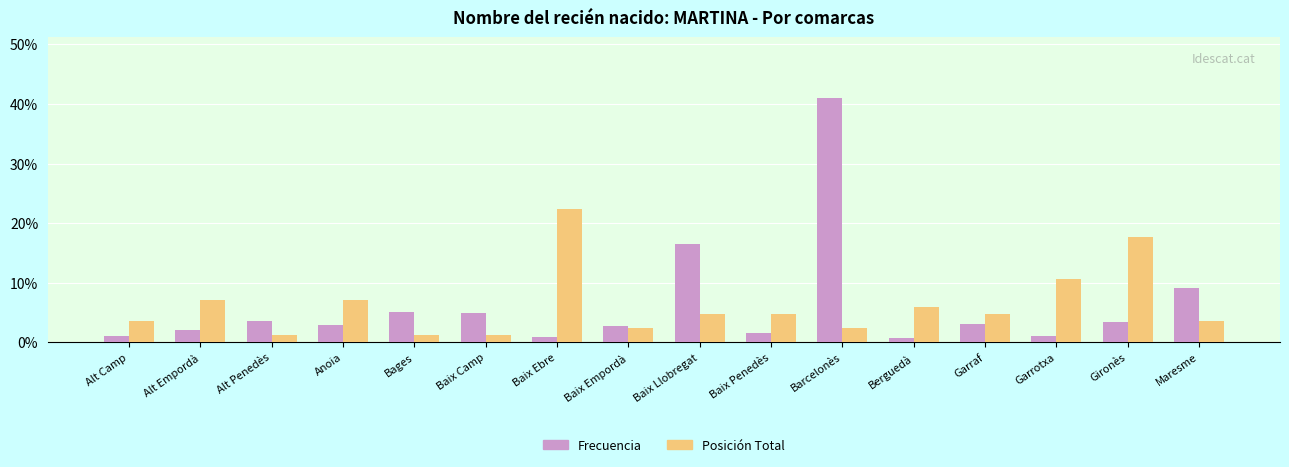

What is the difference between the maximum and second lowest values in the Frecuencia series?

40.0